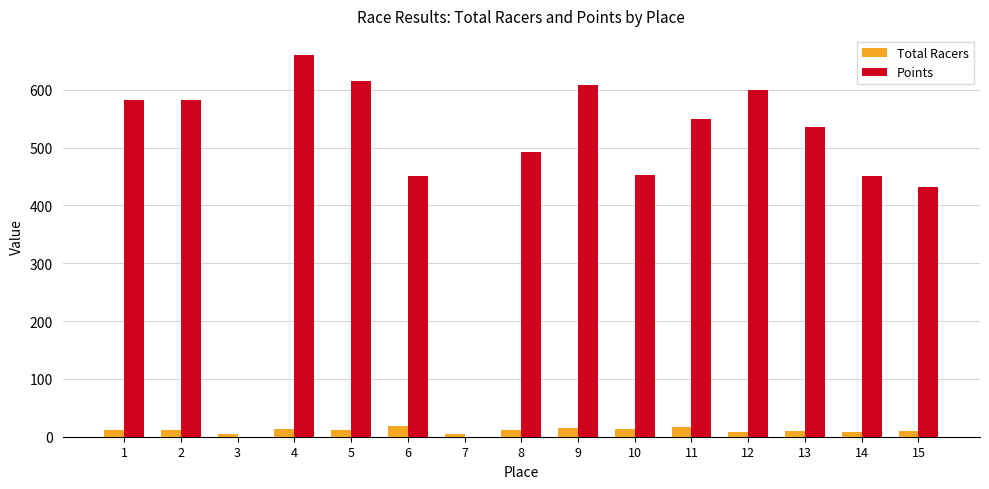

What is the total value across all series at 13?

545.3